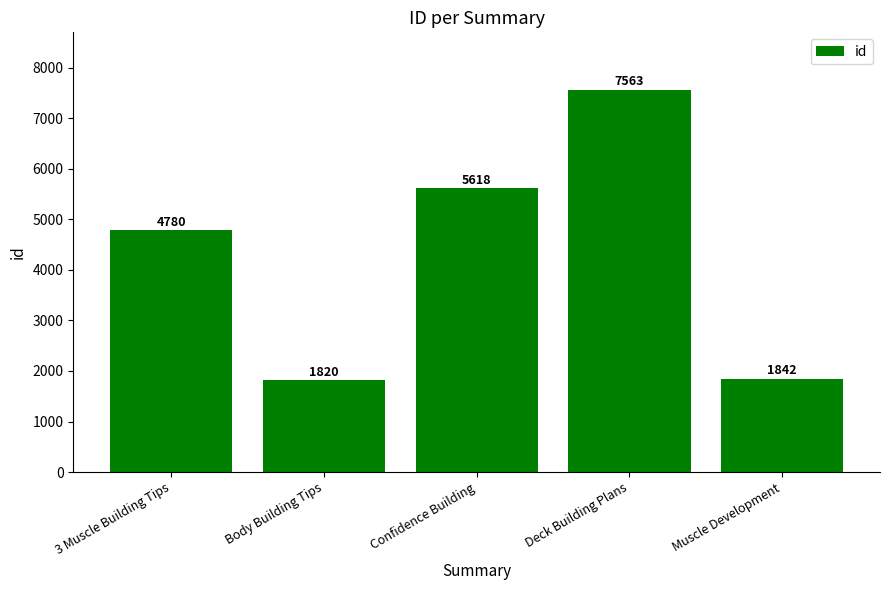

What is the maximum value shown in the chart?

7563